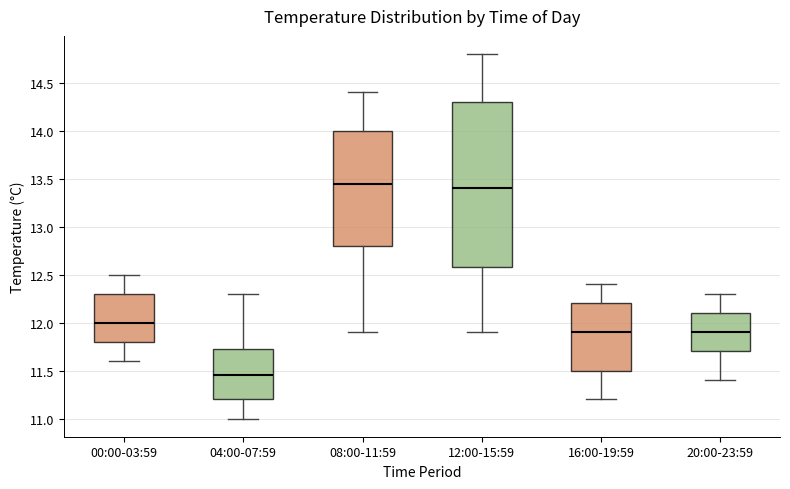

Reading left to right, read every box against the y-axis: the position of its median line, the range the box covers, and the ends of its whiskers. The values are not printed on the chart, so give them approximately, as read against the axis.

00:00-03:59: median 12.00, box 11.80 to 12.30, whiskers 11.60 to 12.50
04:00-07:59: median 11.45, box 11.20 to 11.75, whiskers 11.00 to 12.30
08:00-11:59: median 13.45, box 12.80 to 14.00, whiskers 11.90 to 14.40
12:00-15:59: median 13.40, box 12.60 to 14.30, whiskers 11.90 to 14.80
16:00-19:59: median 11.90, box 11.50 to 12.20, whiskers 11.20 to 12.40
20:00-23:59: median 11.90, box 11.70 to 12.10, whiskers 11.40 to 12.30